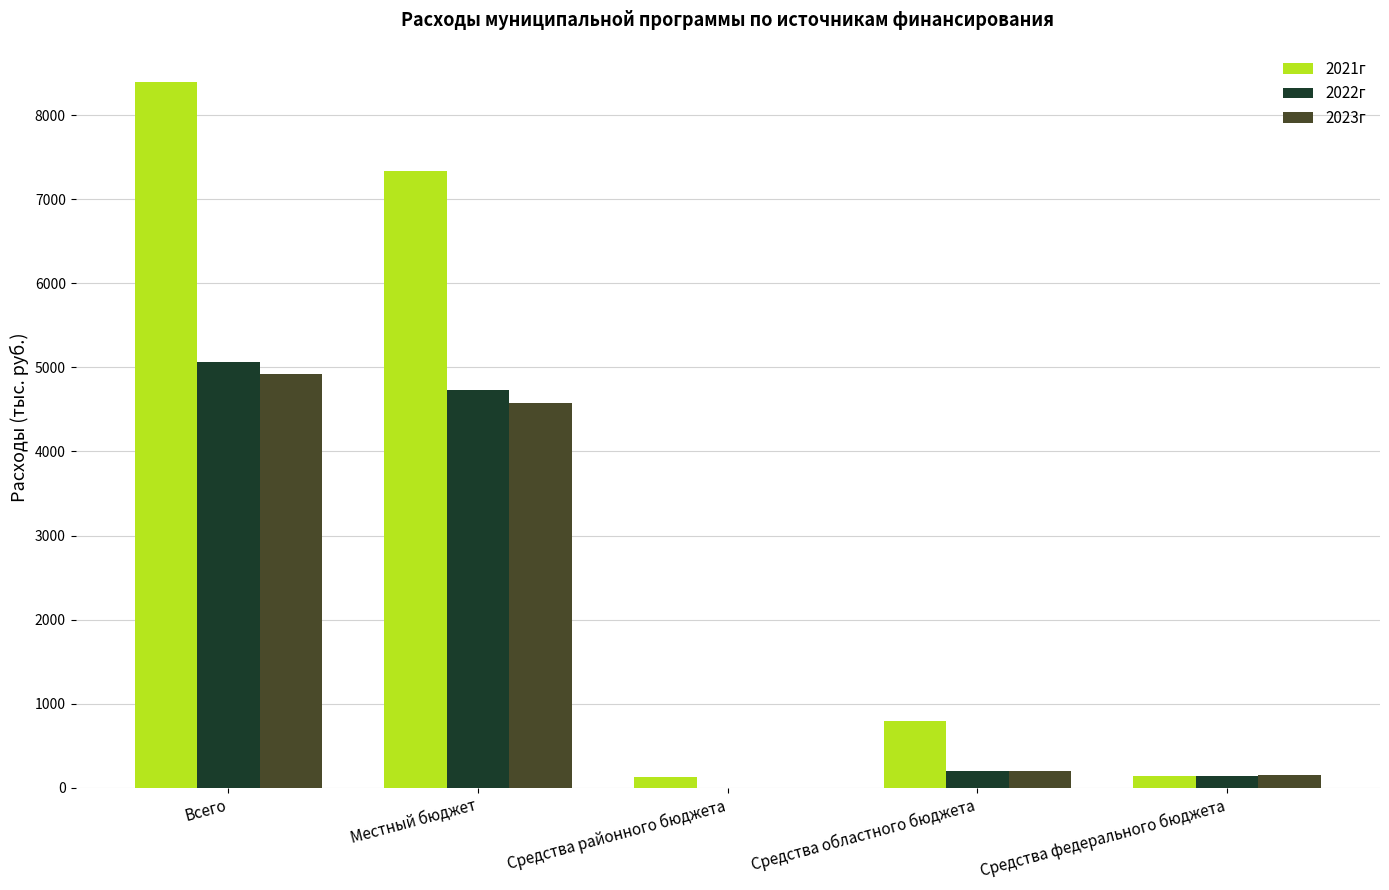

Which series has the largest total across all categories?

2021г